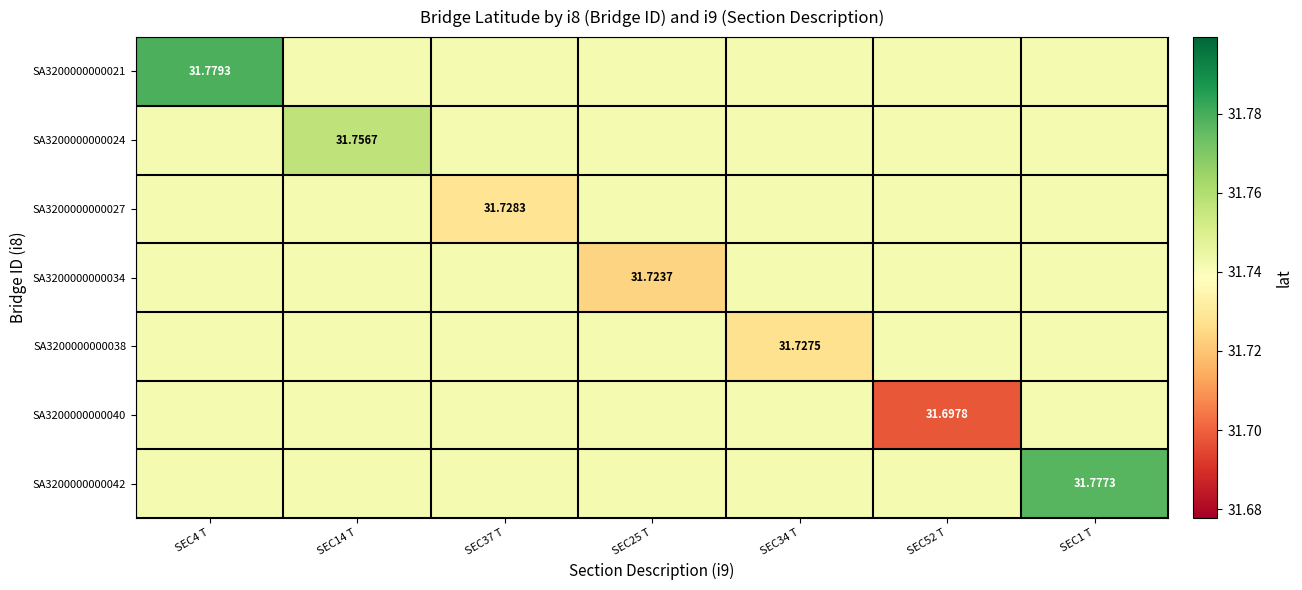

Is it true that SA3200000000024 equals 10.5 at SEC25 T?

False